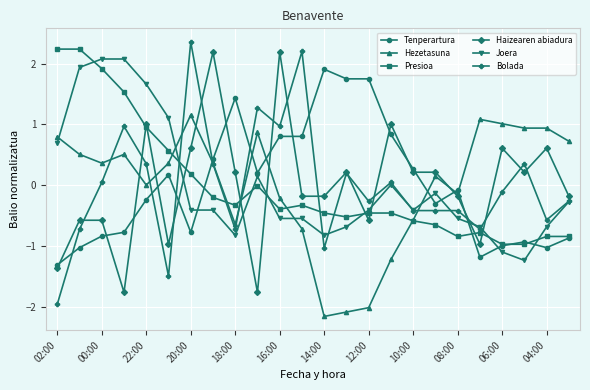

Which series has the widest spread of values?

Bolada